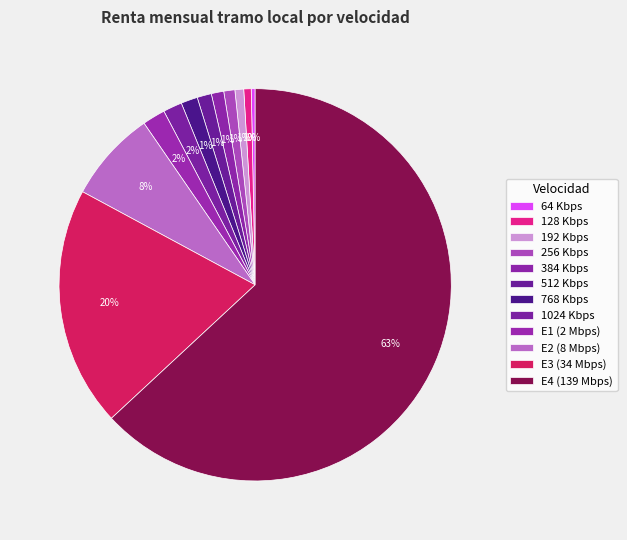

How many segments does this pie chart have?

12